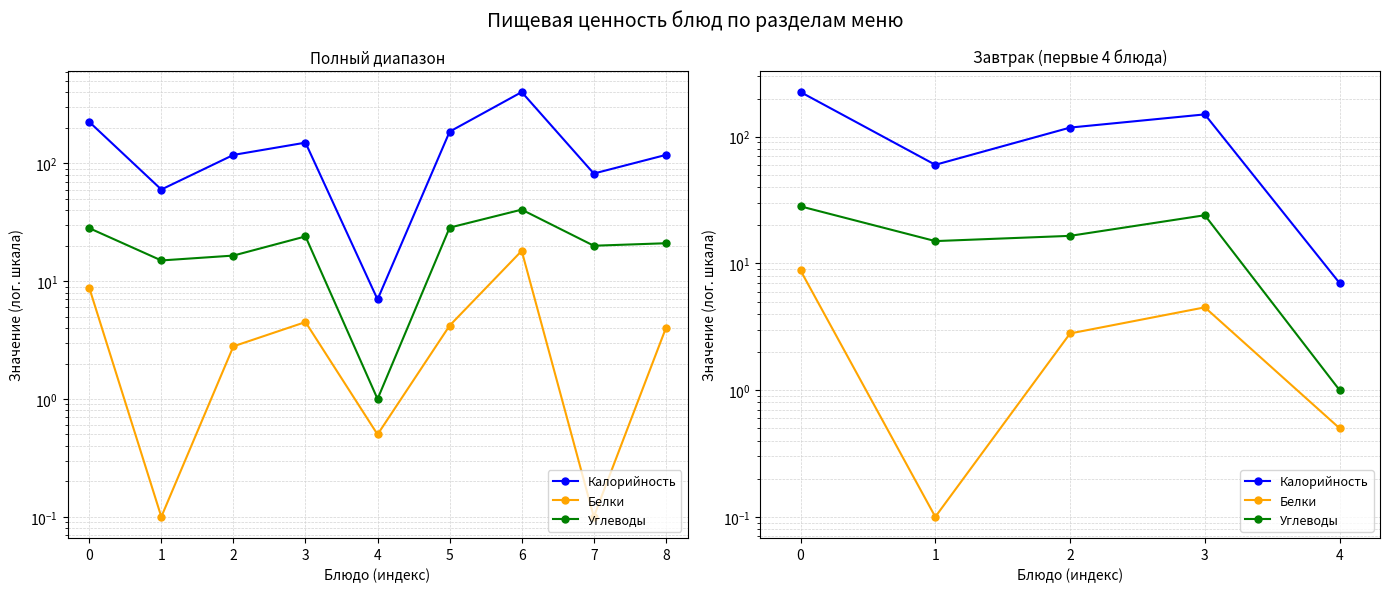

Where is the first local maximum for Калорийность?

3